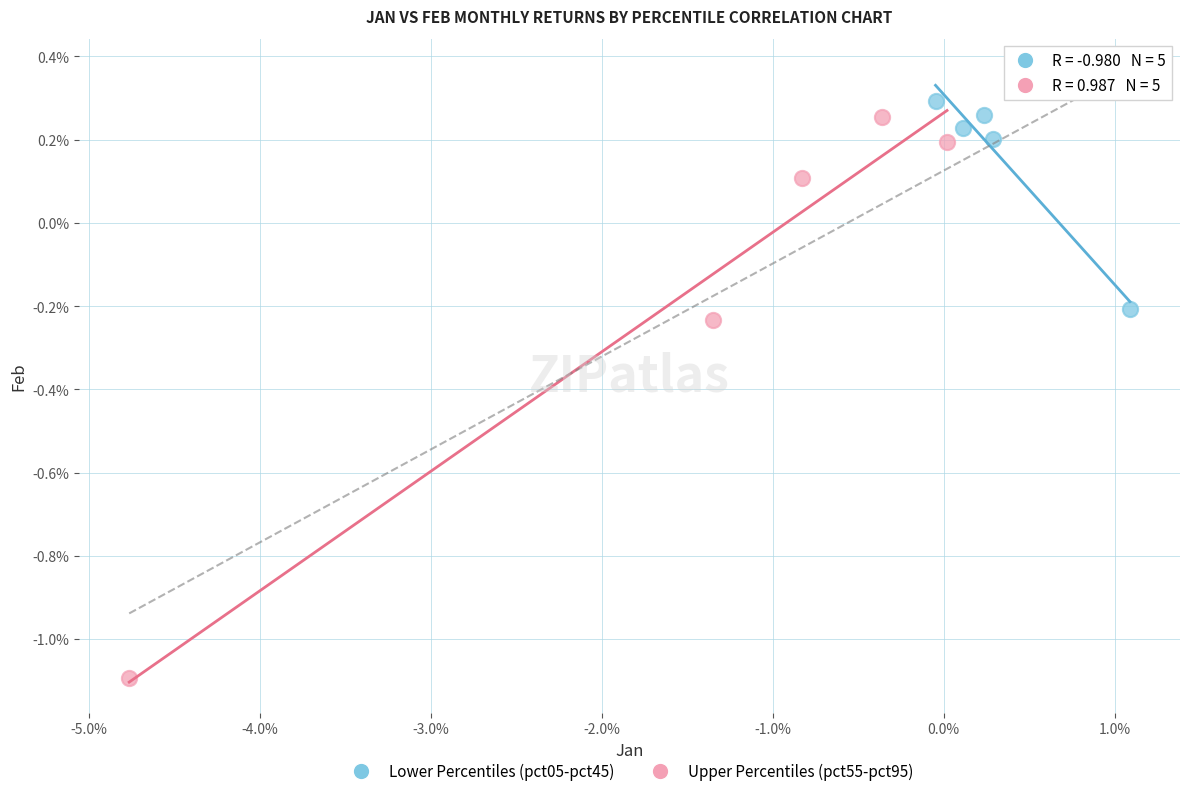

Which series contains the lowest Y value?

Upper Percentiles (pct55-pct95)